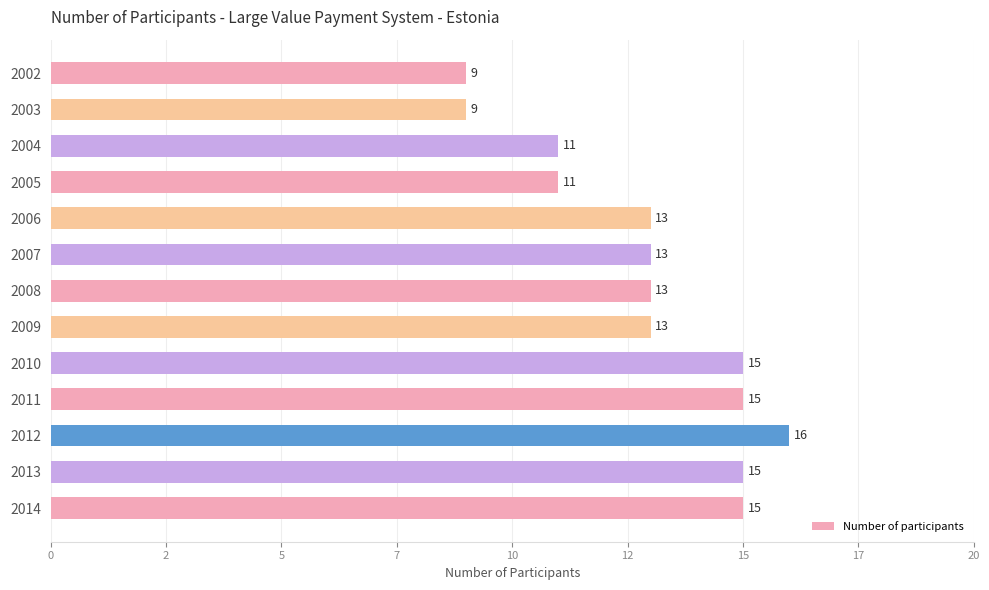

What is the minimum value shown in the chart?

9